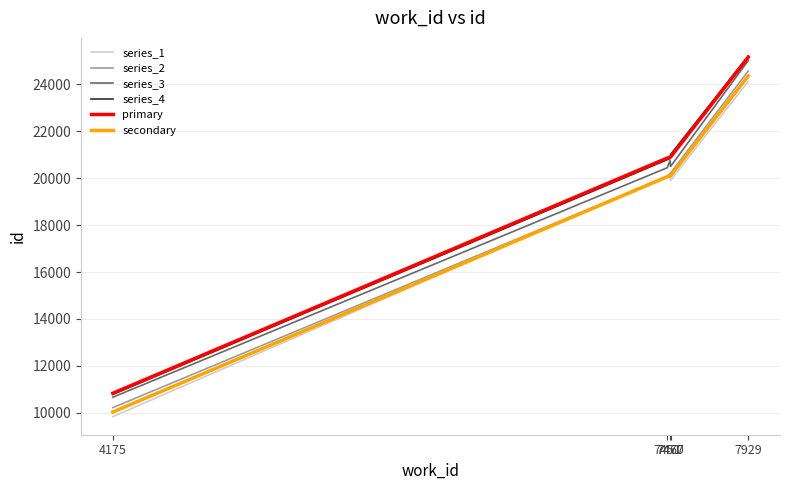

At which label does series_1 reach its minimum?

4175